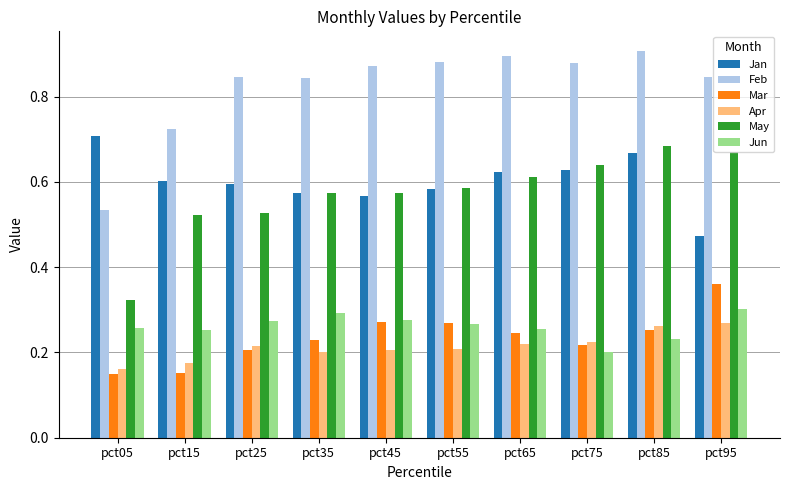

At how many categories does at least one series exceed 0?

10